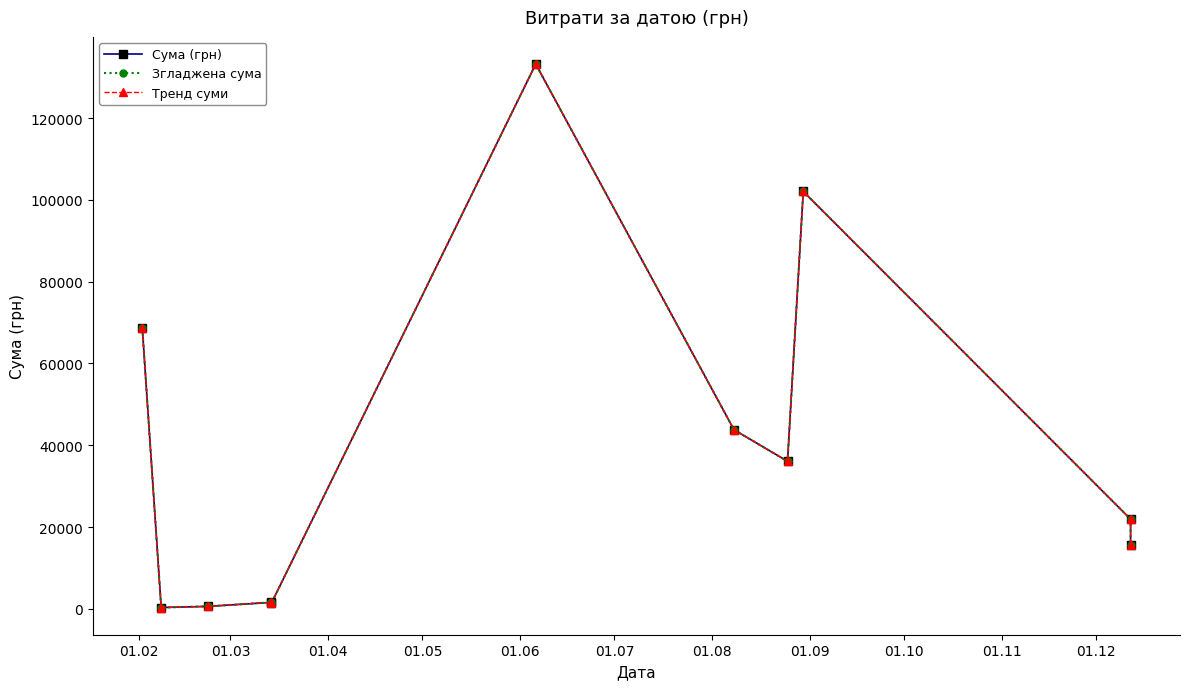

What is the maximum value shown in the chart?

133218.0